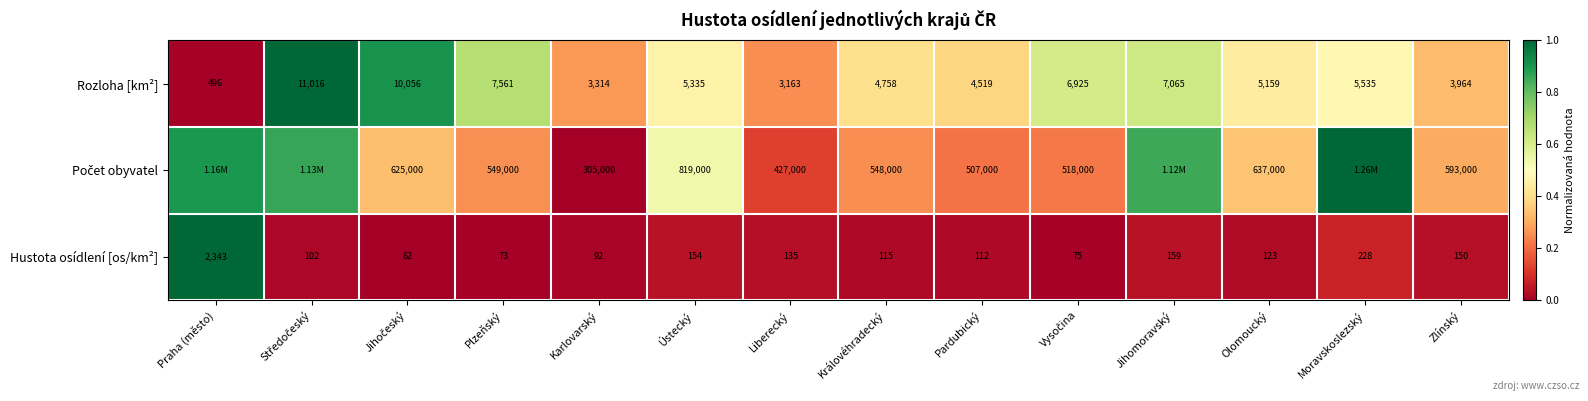

At which label is Rozloha [km²] closest to 5756?

Moravskoslezský